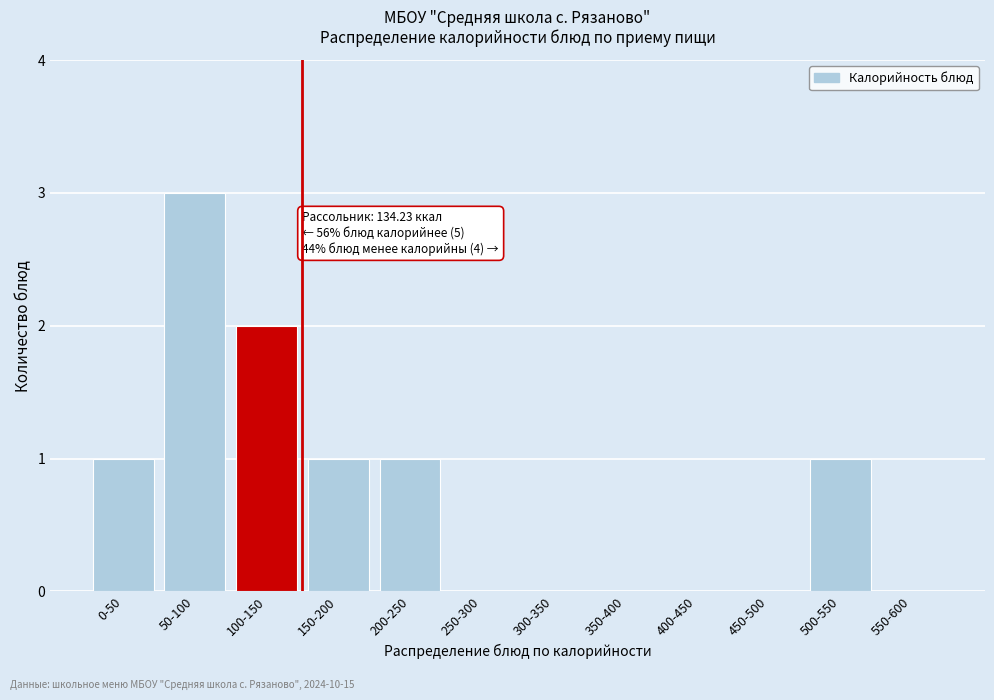

Reading right to left, what are all the values shown in this chart?

550-600=0	500-550=1	450-500=0	400-450=0	350-400=0	300-350=0	250-300=0	200-250=1	150-200=1	100-150=2	50-100=3	0-50=1